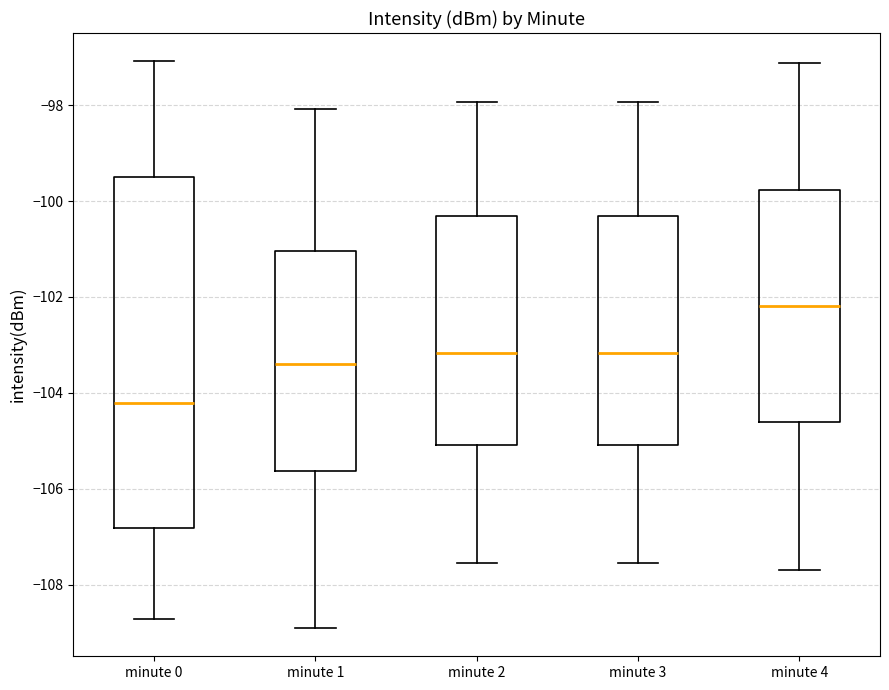

Reading left to right, read every box against the y-axis: the position of its median line, the range the box covers, and the ends of its whiskers. The values are not printed on the chart, so give them approximately, as read against the axis.

minute 0: median -104.2, box -106.8 to -99.4, whiskers -108.8 to -97.0
minute 1: median -103.4, box -105.6 to -101.0, whiskers -109.0 to -98.0
minute 2: median -103.2, box -105.0 to -100.4, whiskers -107.6 to -98.0
minute 3: median -103.2, box -105.0 to -100.4, whiskers -107.6 to -98.0
minute 4: median -102.2, box -104.6 to -99.8, whiskers -107.6 to -97.2